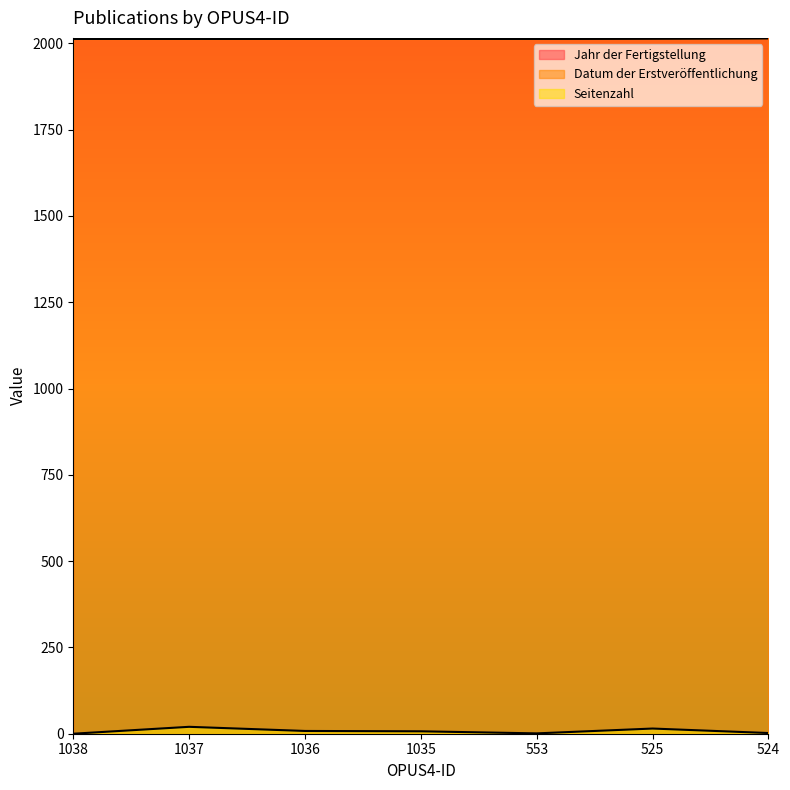

Does the chart display data point markers on the line(s)?

No